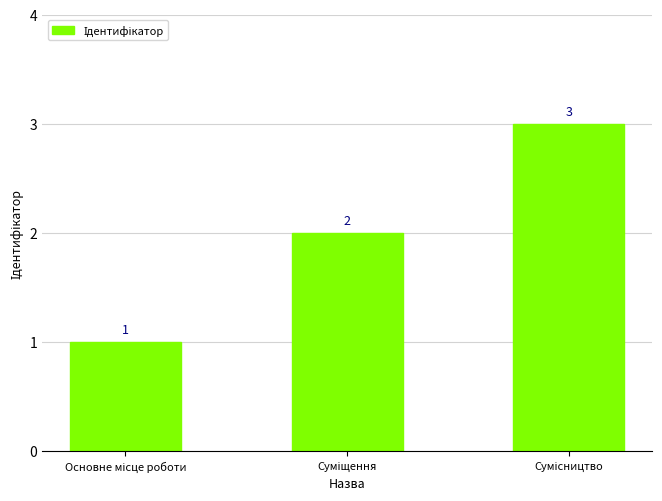

What is the value of the 3rd bar from the left?

3